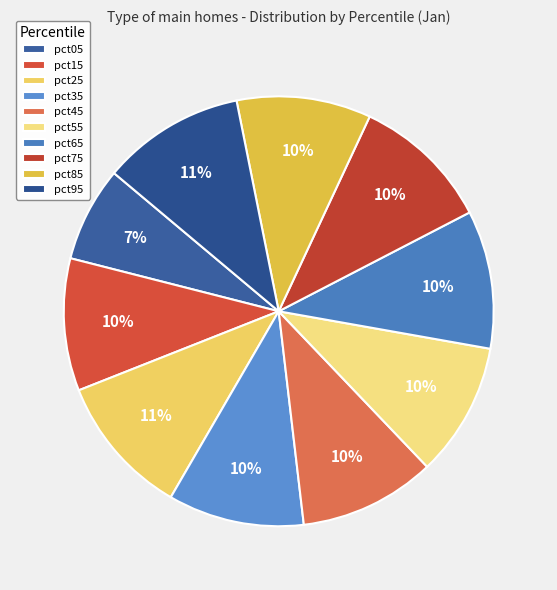

What percentage is the pct05 slice, to the nearest percent?

7%